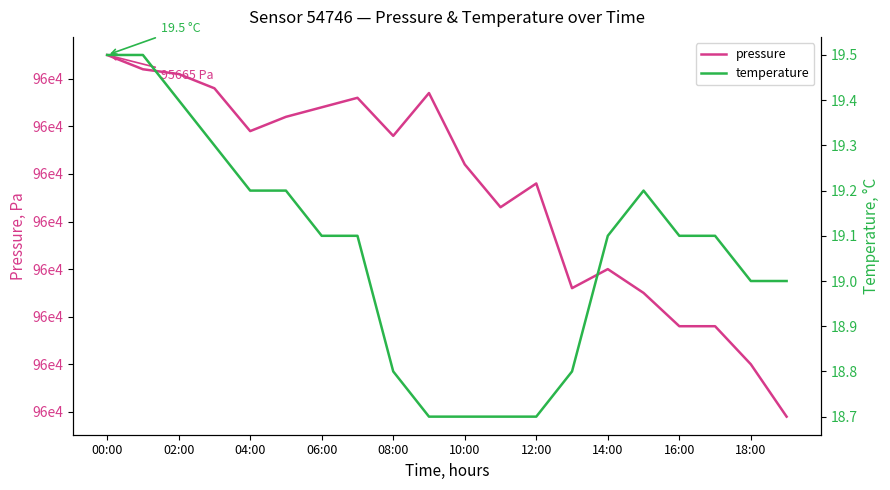

Where is the first local minimum for pressure?

04:00